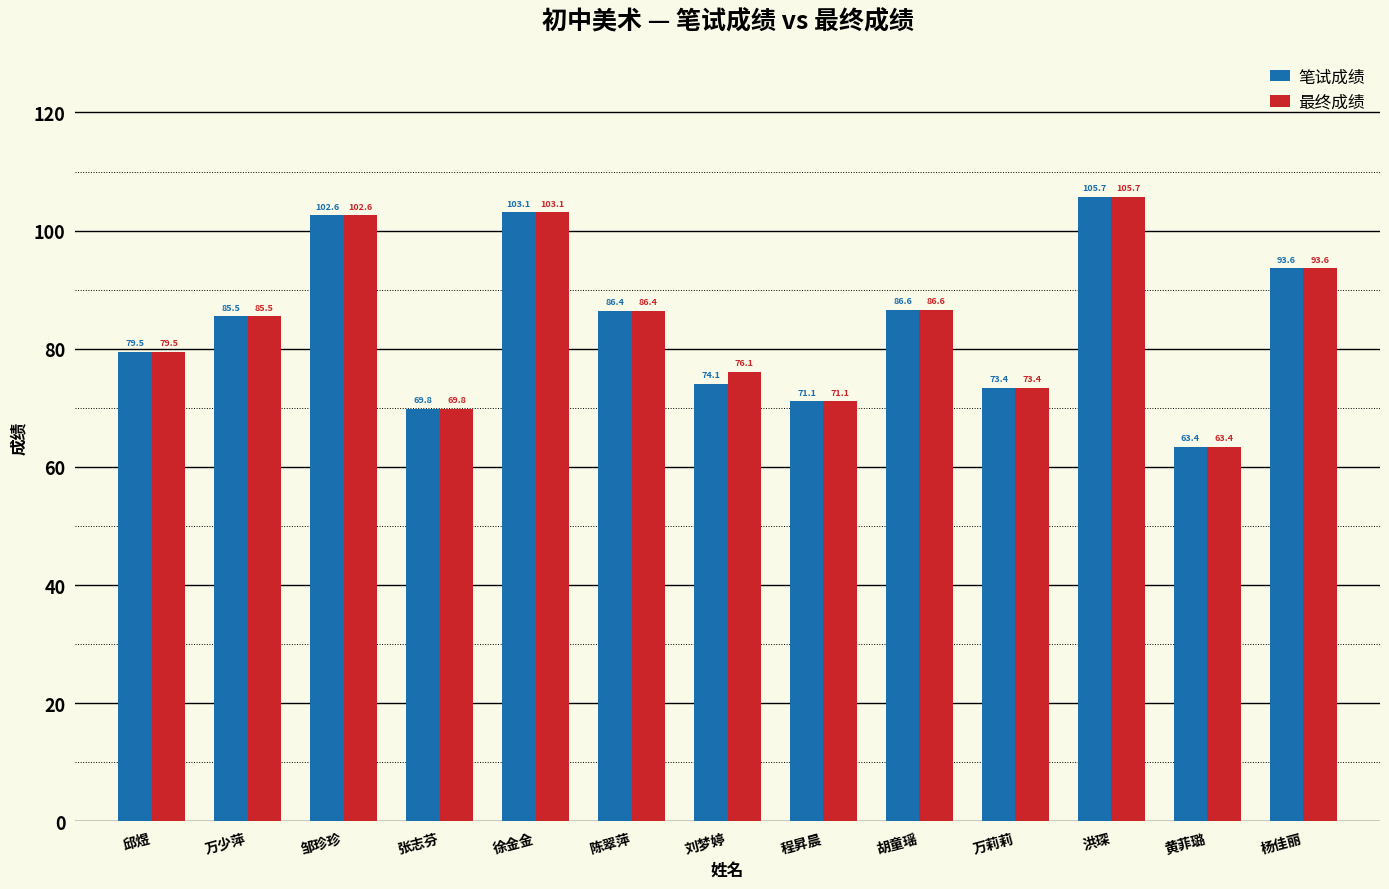

Are the bars grouped side by side (vs. stacked)?

Yes